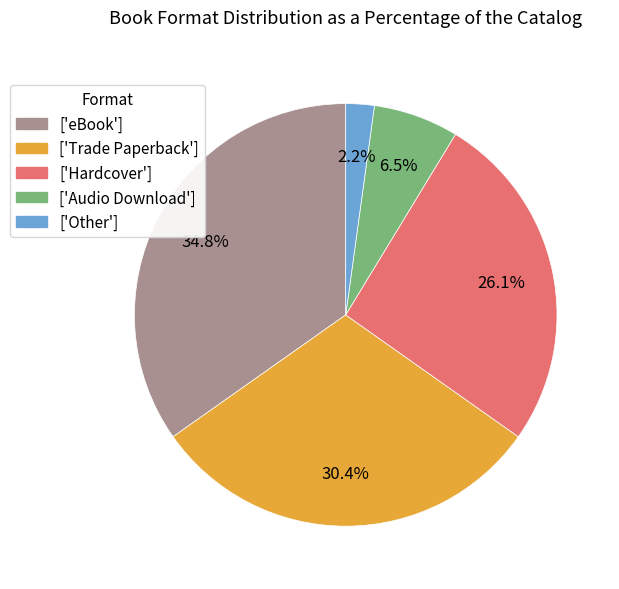

Rank the categories by value from lowest to highest.

['Other'], ['Audio Download'], ['Hardcover'], ['Trade Paperback'], ['eBook']